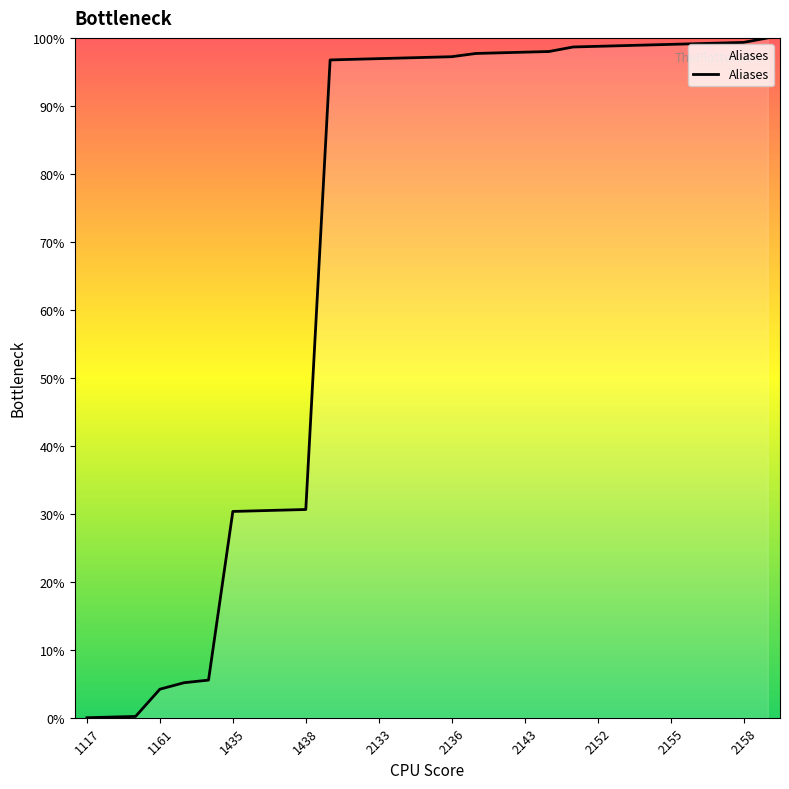

What is the maximum value shown in the chart?

100.0